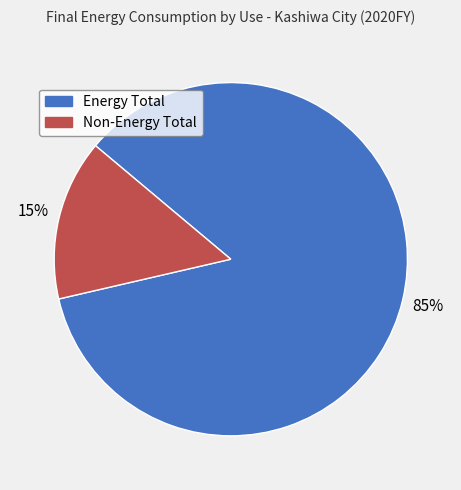

To the nearest percent, what is the combined percentage of Energy Total and Non-Energy Total?

100%